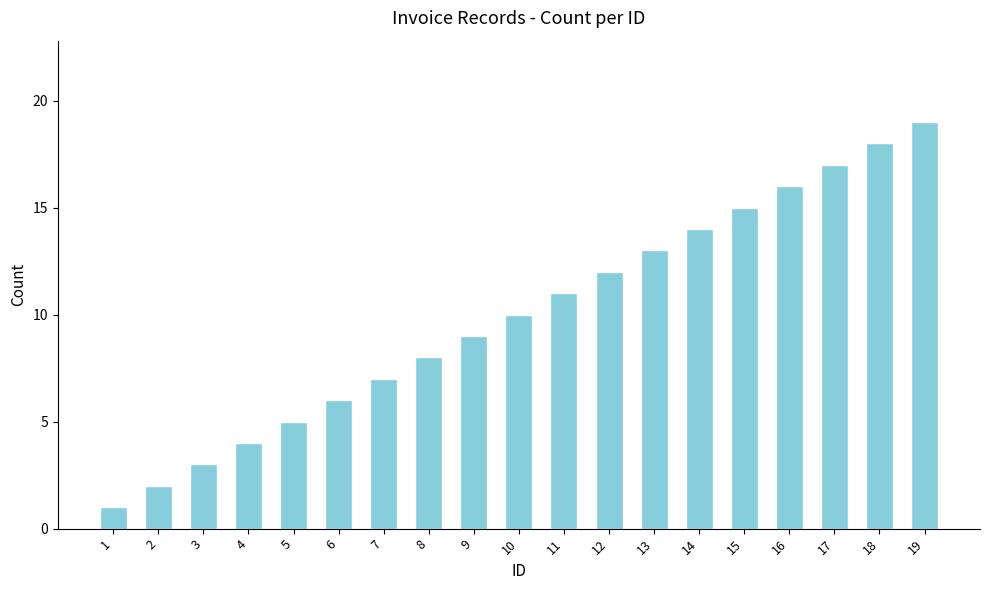

What value does the data have at 6, to the nearest 10?

10